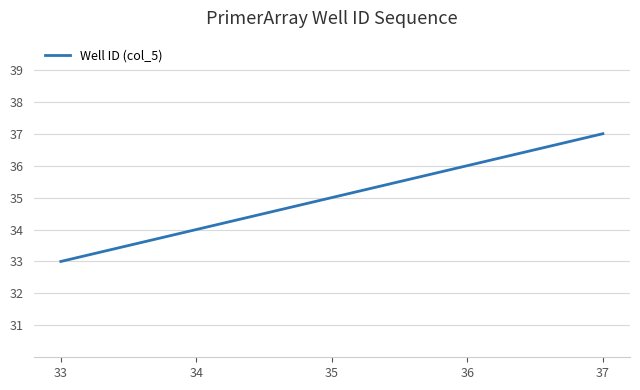

Which category has the highest value across all series?

37